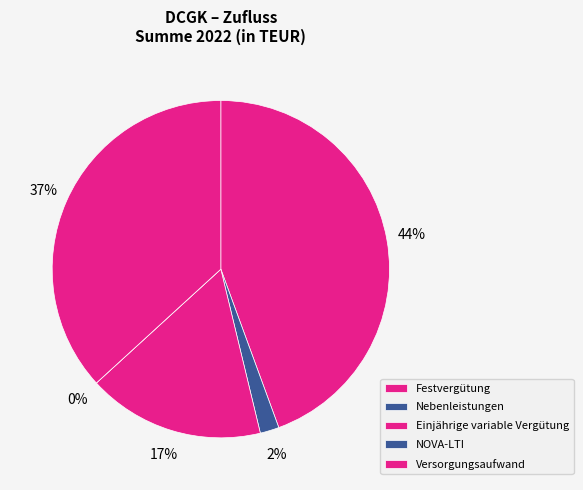

To the nearest percent, what is the difference between the largest and smallest slice percentages?

44%